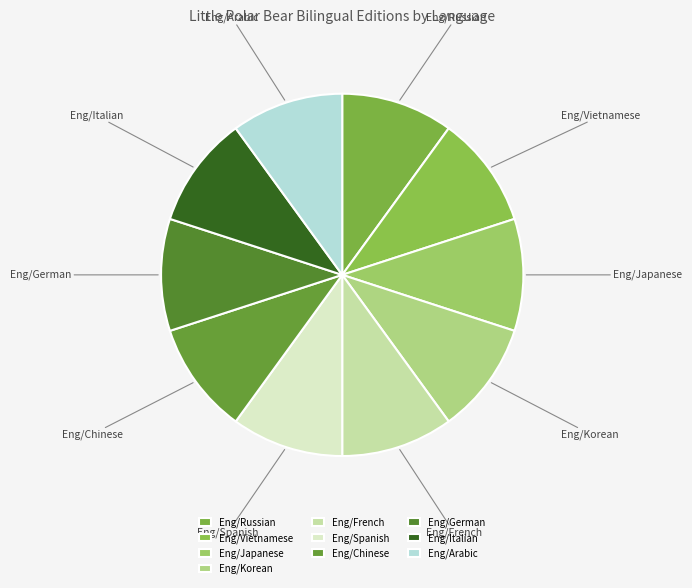

How many segments does this pie chart have?

10